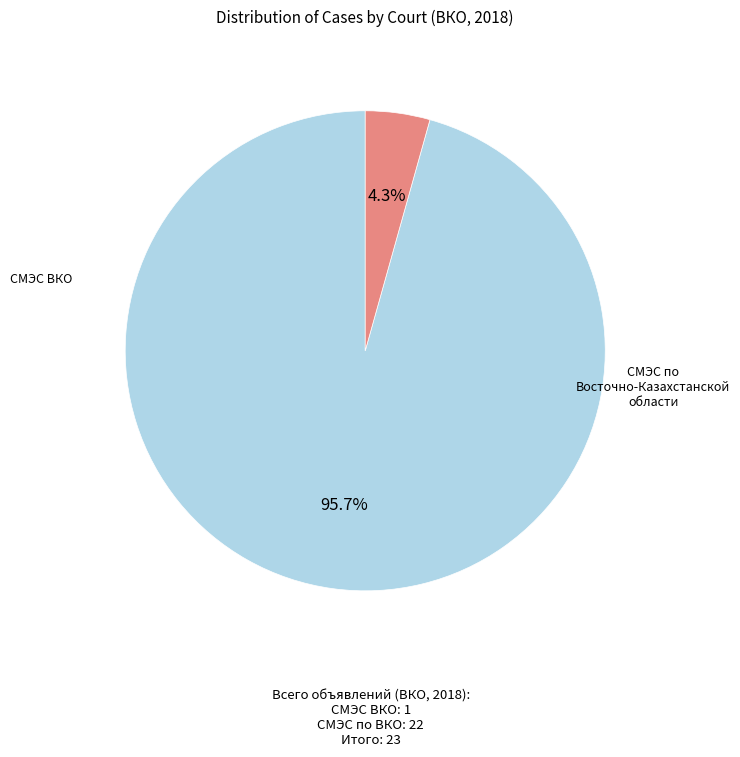

Is there any slice that represents more than half of the pie?

Yes